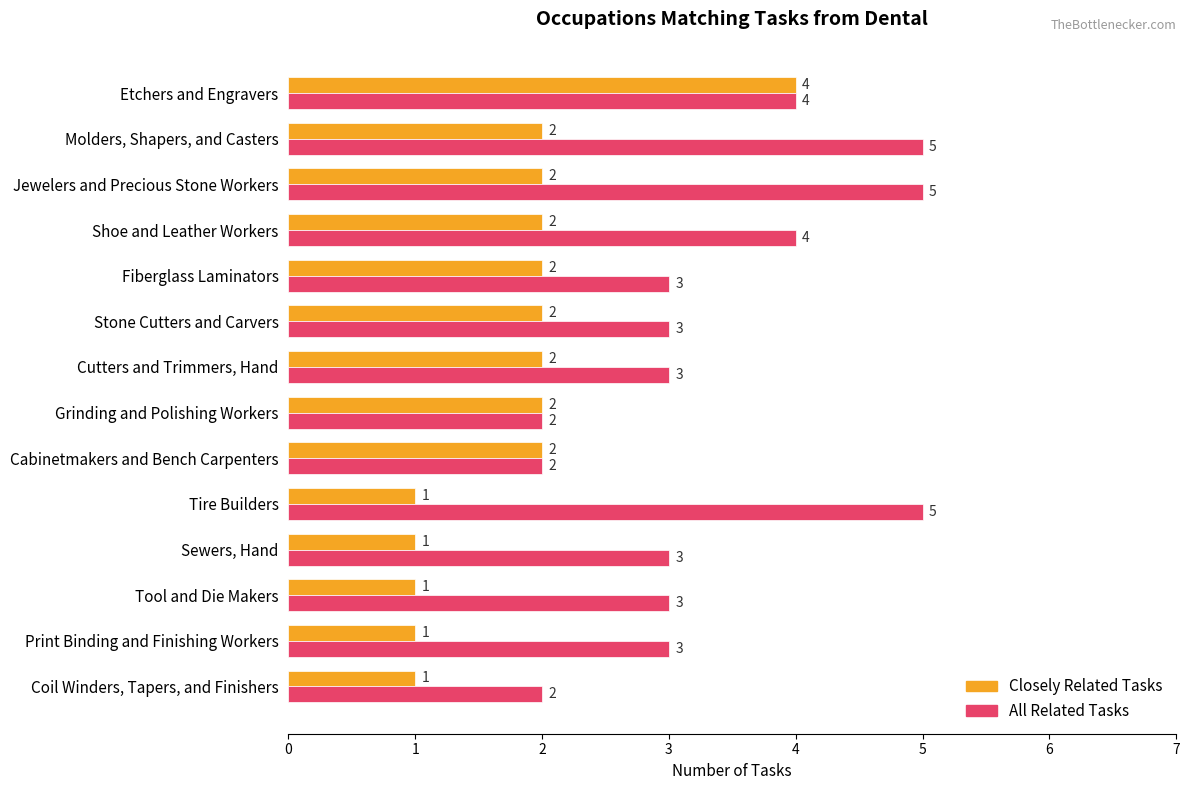

The value of Closely Related Tasks at Molders, Shapers, and Casters is 2. True or false?

True